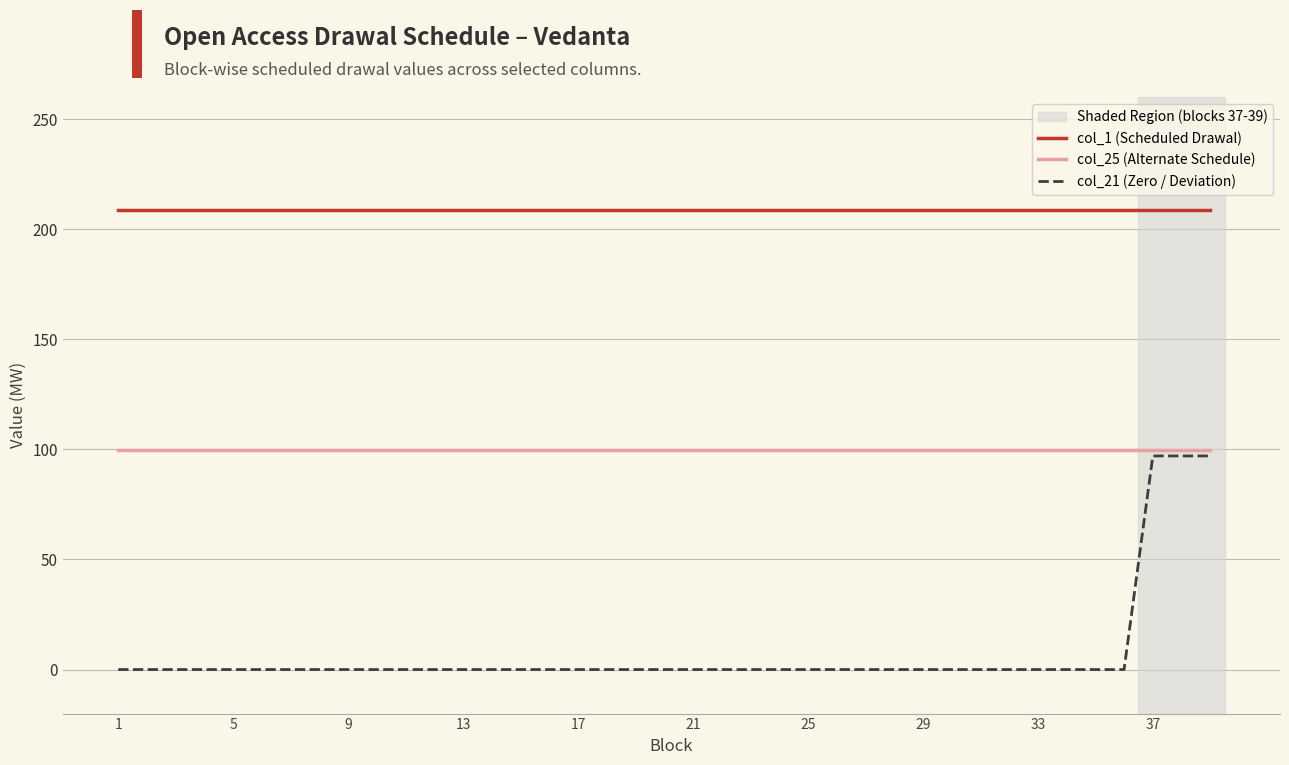

Does the chart have visible grid lines?

Yes